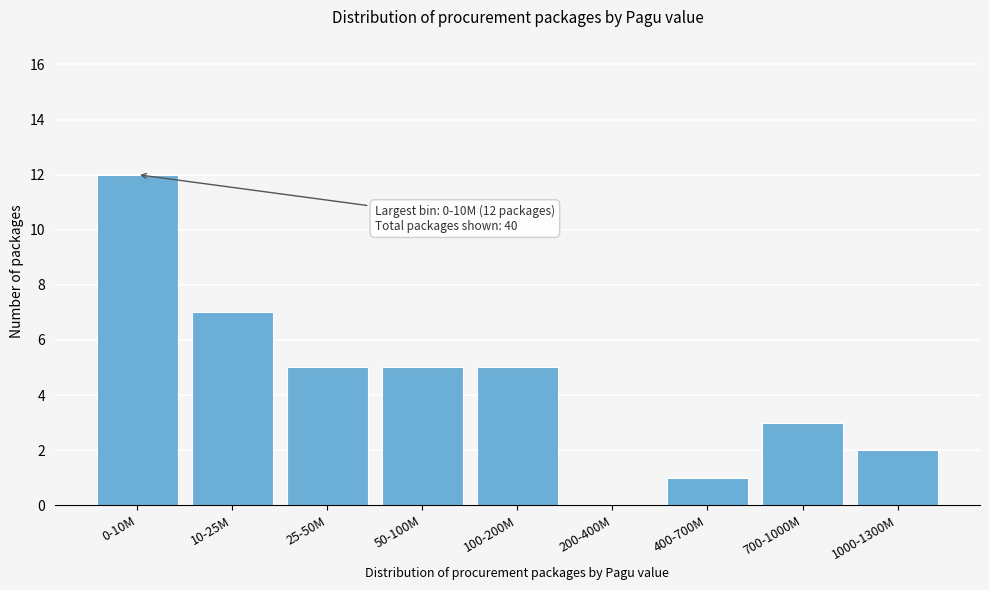

Reading left to right, extract all data points from this chart.

0-10M=12	10-25M=7	25-50M=5	50-100M=5	100-200M=5	200-400M=0	400-700M=1	700-1000M=3	1000-1300M=2